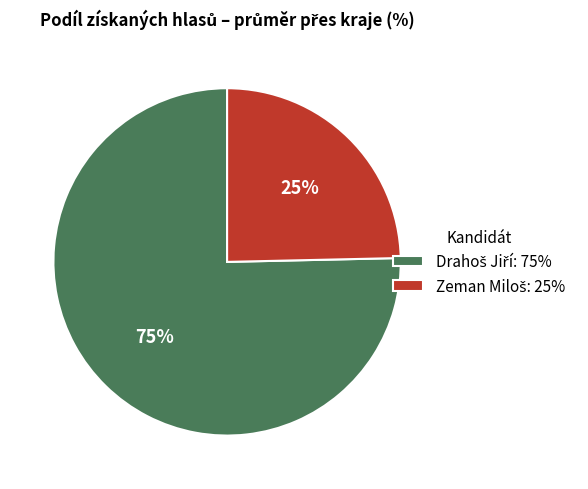

Does any single category account for the majority?

Yes